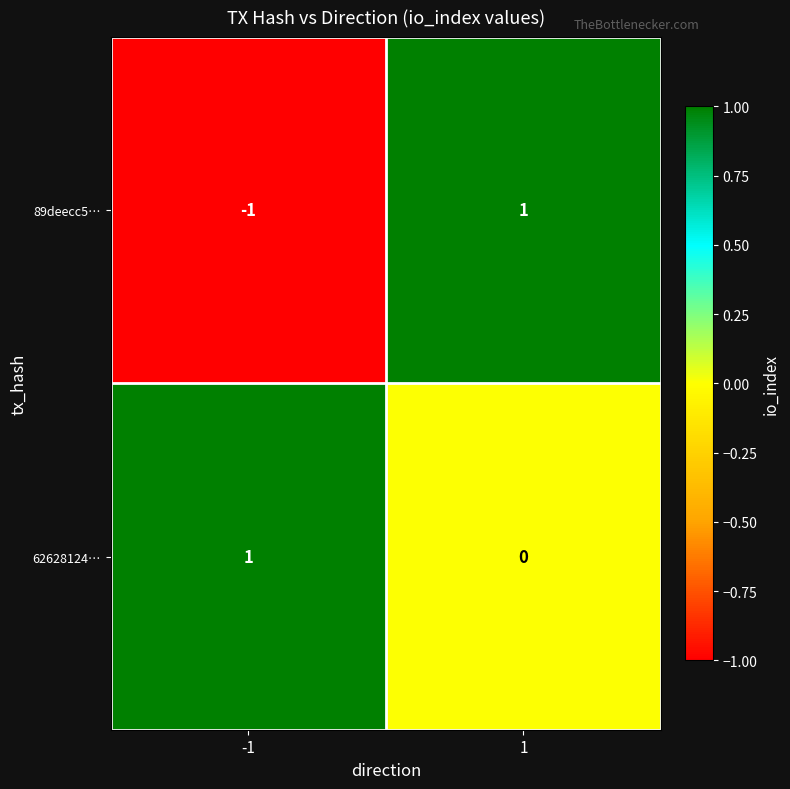

Which series has the largest total across all categories?

62628124…